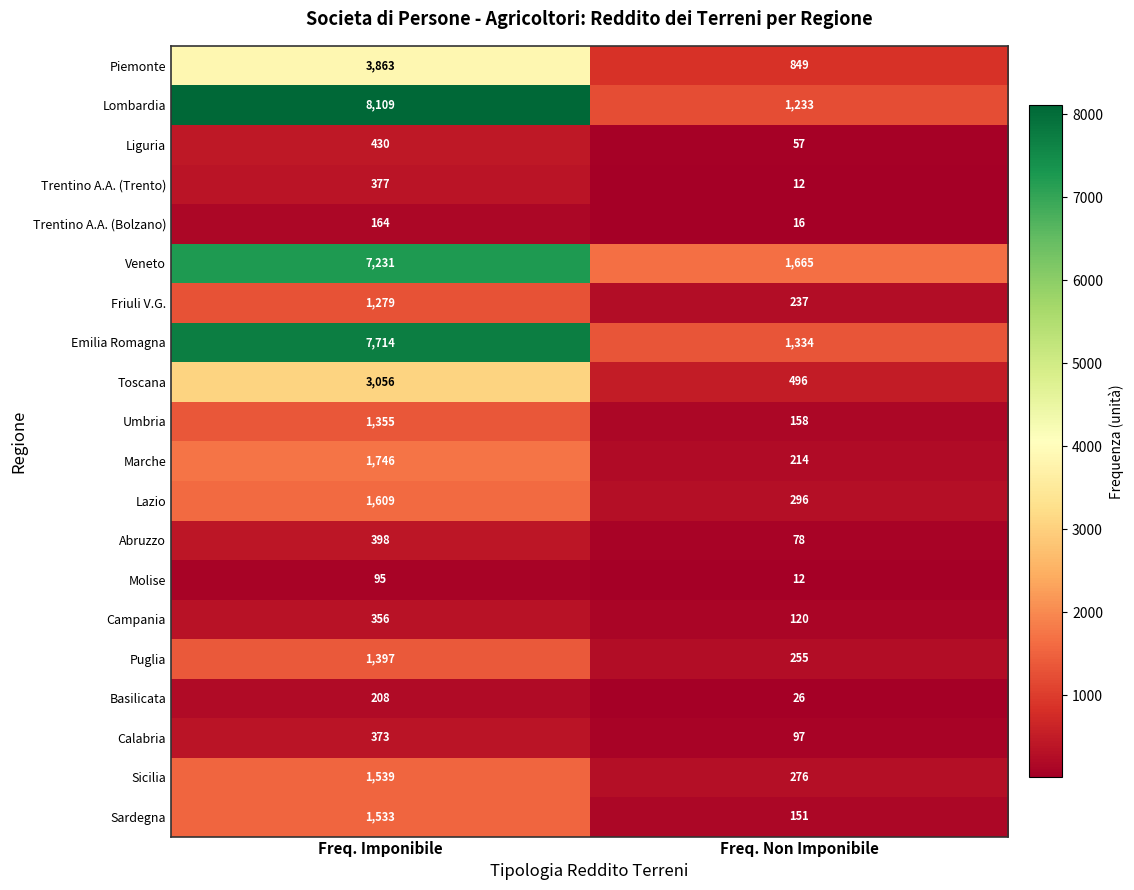

At how many categories does at least one series exceed 5570?

1